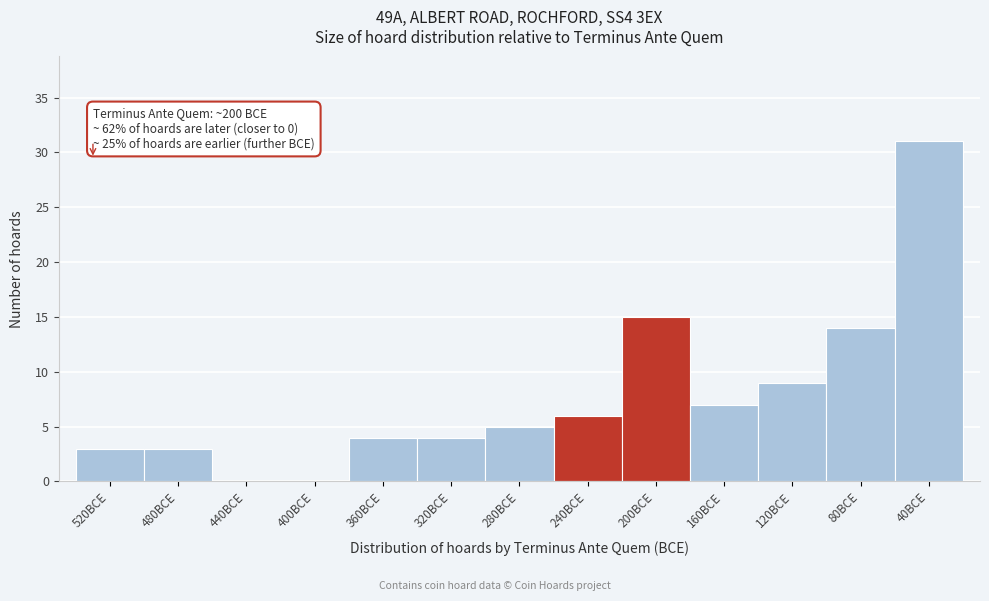

Reading right to left, transcribe all the data shown in this chart.

40BCE=31	80BCE=14	120BCE=9	160BCE=7	200BCE=15	240BCE=6	280BCE=5	320BCE=4	360BCE=4	400BCE=0	440BCE=0	480BCE=3	520BCE=3